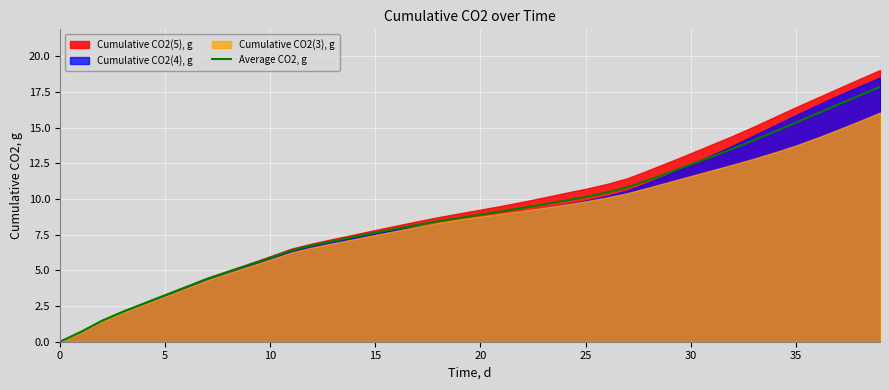

The Average CO2, g series shows 20.6 at 30. True or false?

False